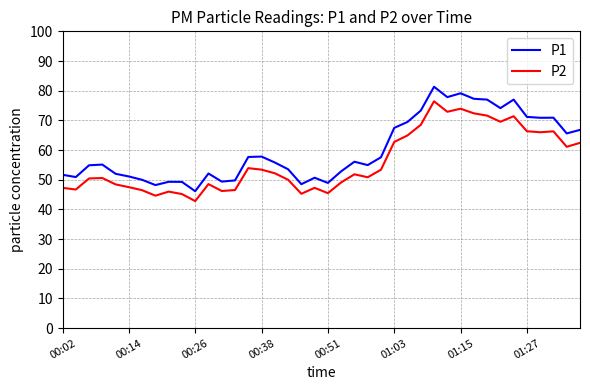

Which series has the widest spread of values?

P1